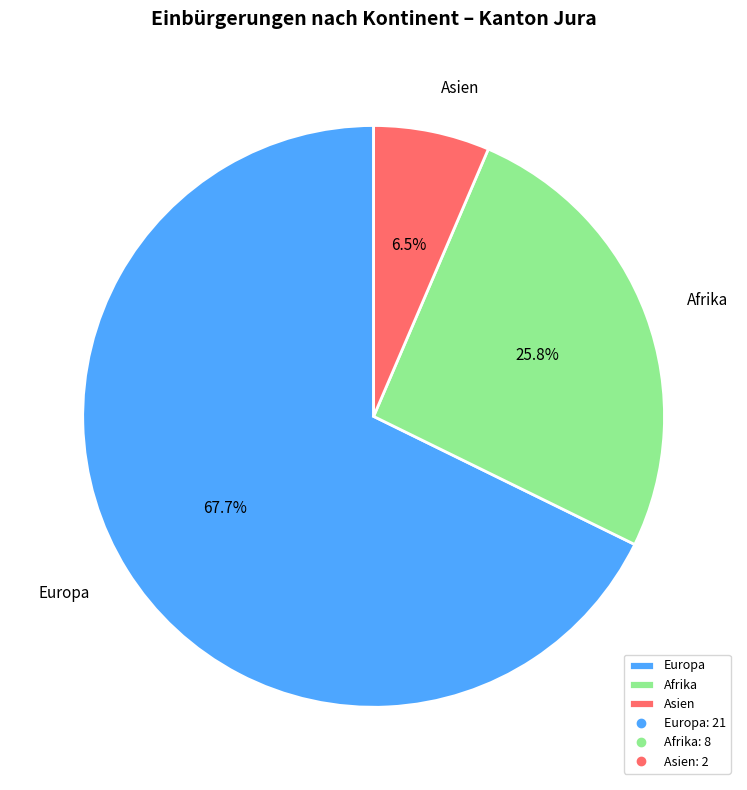

How much of the chart is everything except Europa?

32.3%